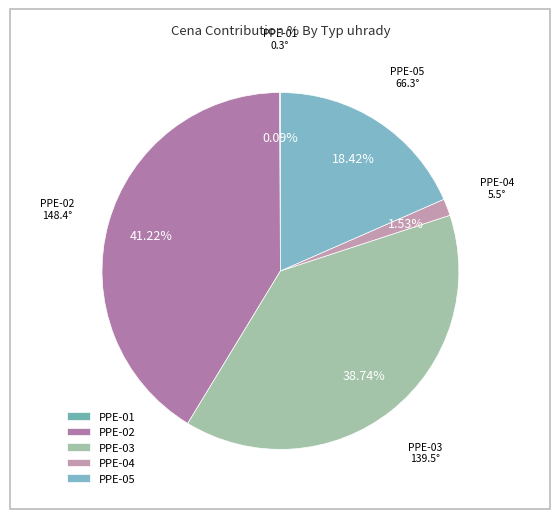

Which has a higher value, PPE-04 or PPE-02?

PPE-02